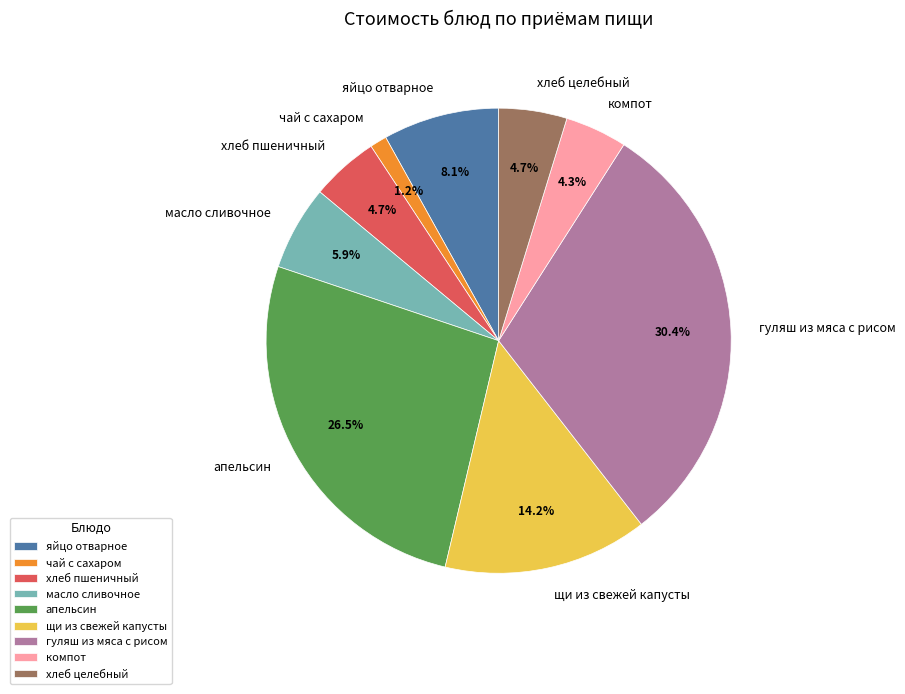

Is the sum of яйцо отварное and чай с сахаром greater than half?

No